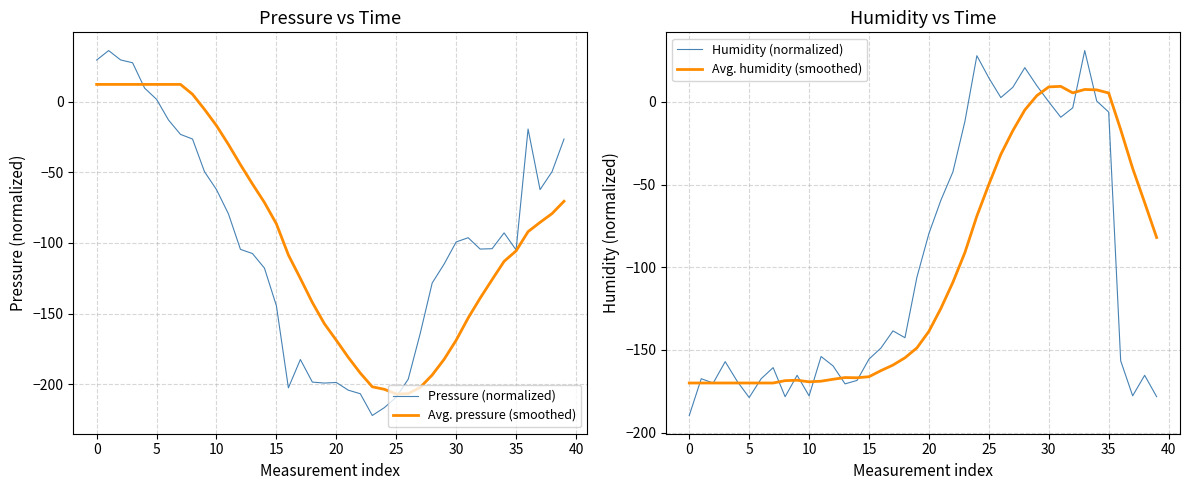

What is the total value across all series at 16?

-622.5